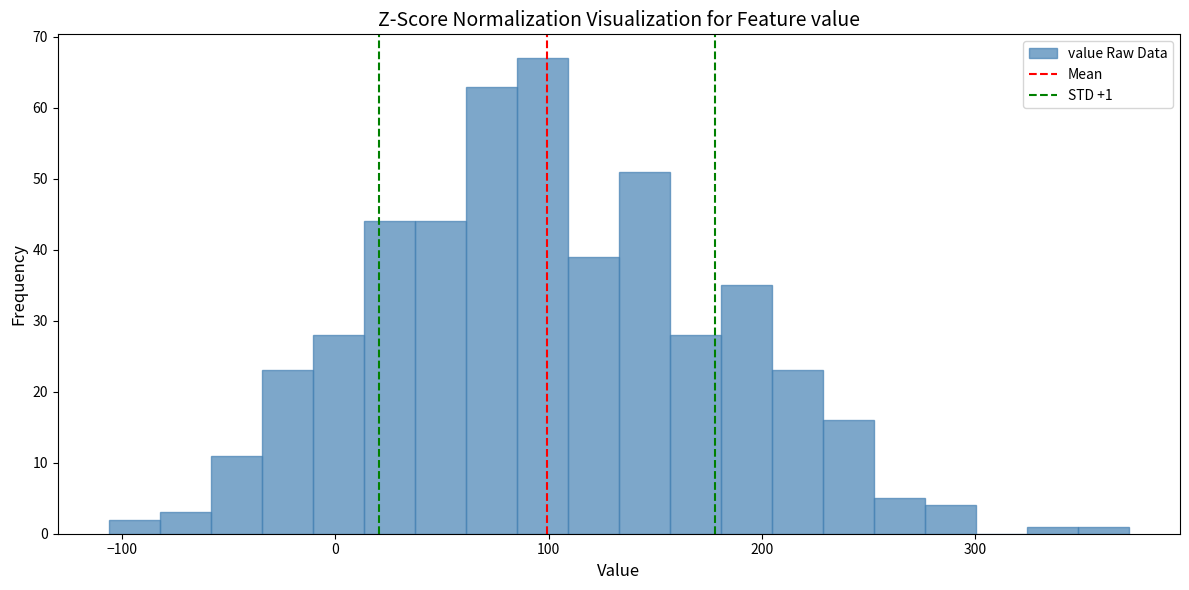

Read against the x-axis, roughly where is the centre of the tallest bar?

100